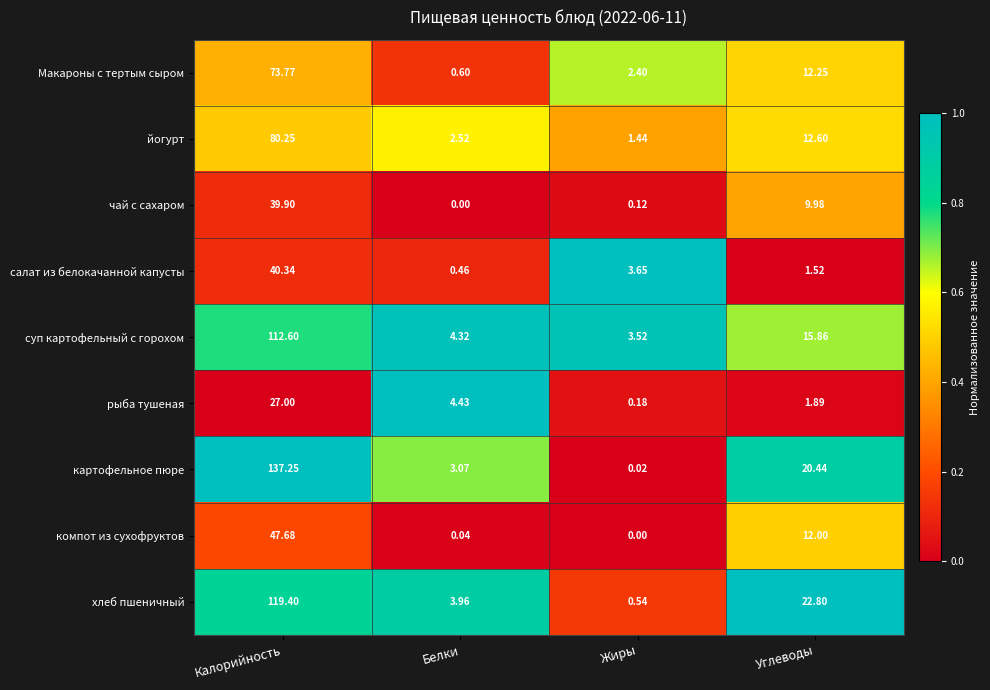

At Калорийность, list the series in order from largest to smallest.

картофельное пюре, хлеб пшеничный, суп картофельный с горохом, йогурт, Макароны с тертым сыром, компот из сухофруктов, салат из белокачанной капусты, чай с сахаром, рыба тушеная